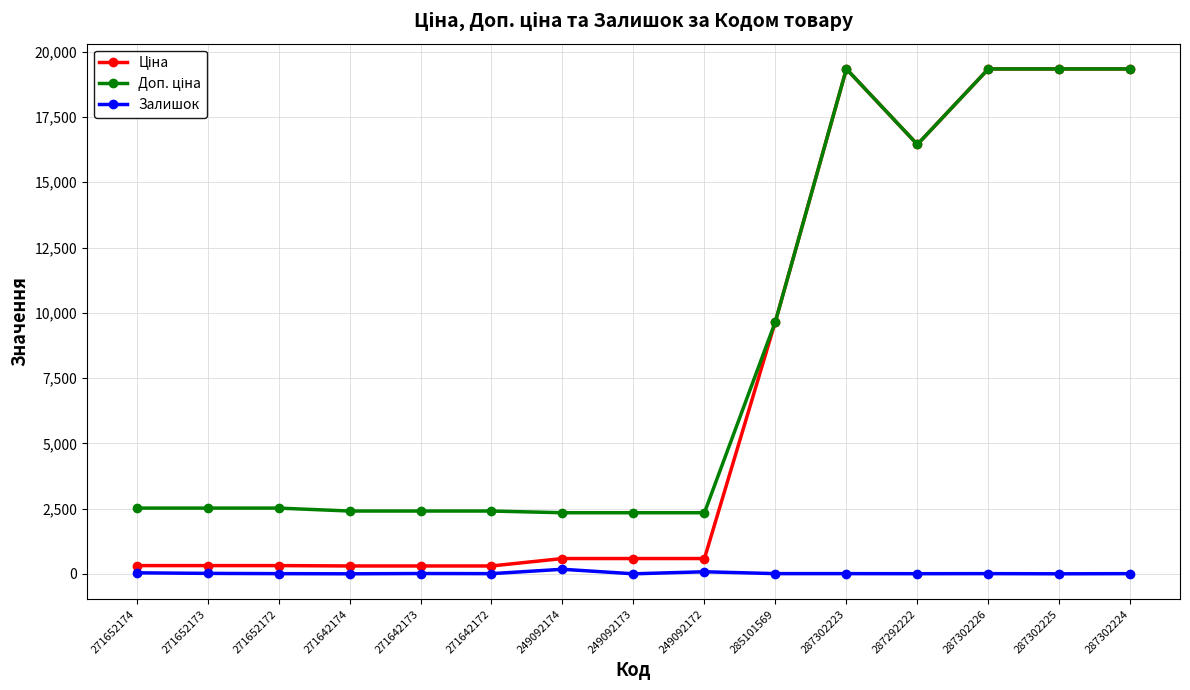

True or false: Залишок has a value of 0.0 at 271642174.

True